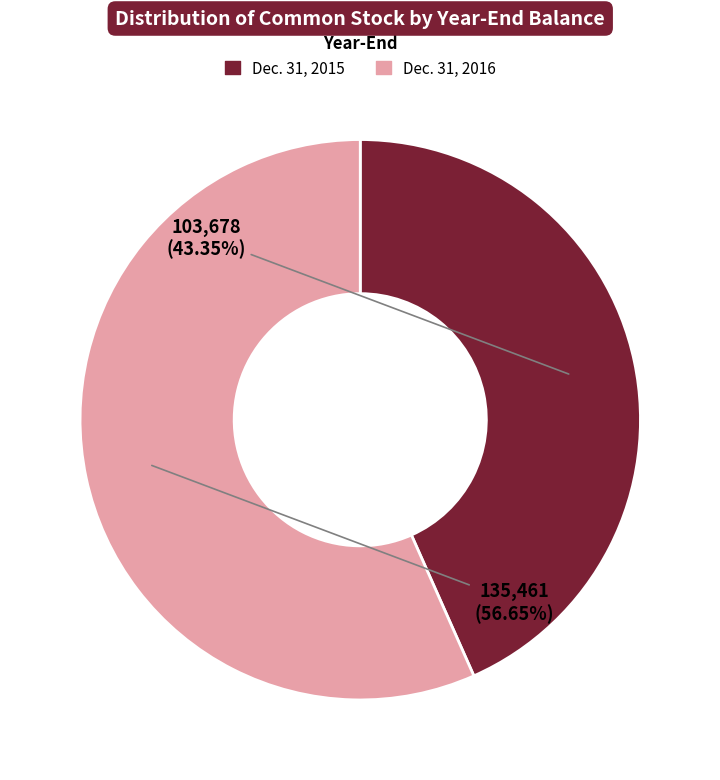

Is there any slice that represents more than half of the pie?

Yes